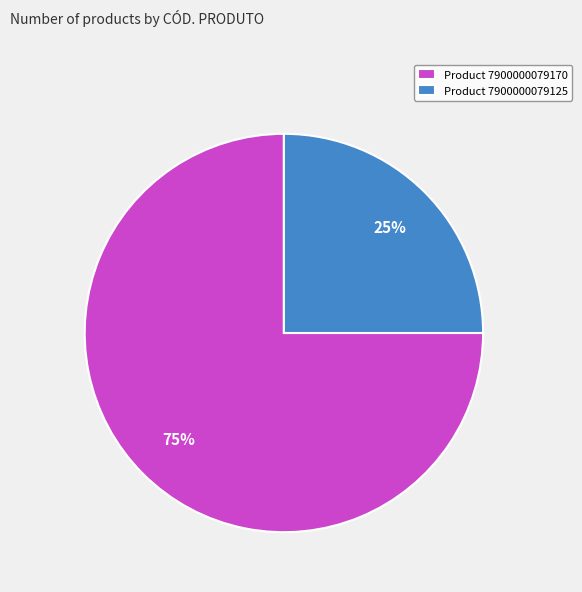

Which category has the biggest portion of the pie?

Product 7900000079170